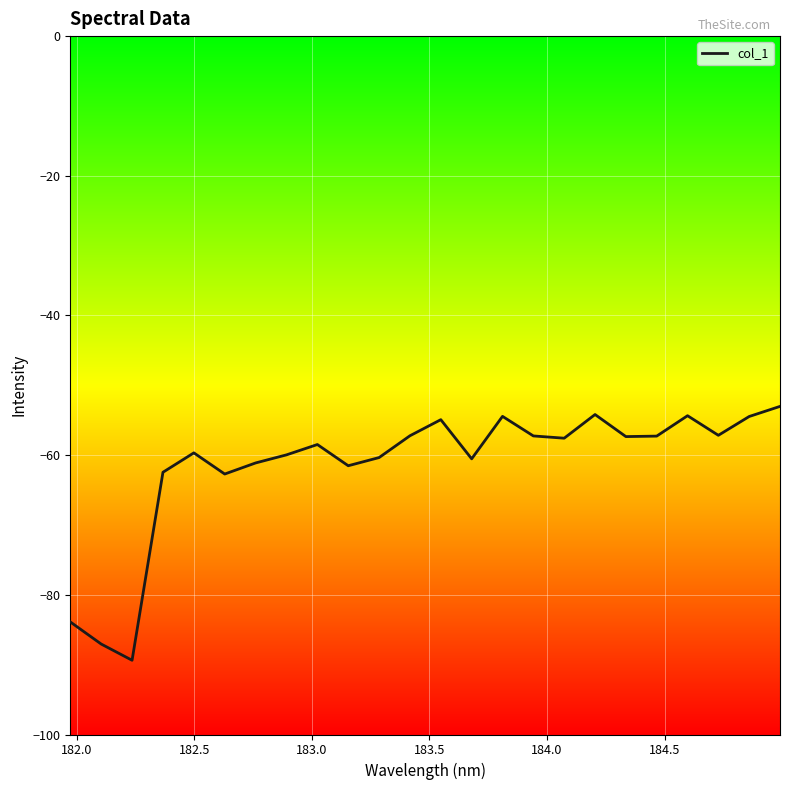

What is the minimum value shown in the chart?

-89.4